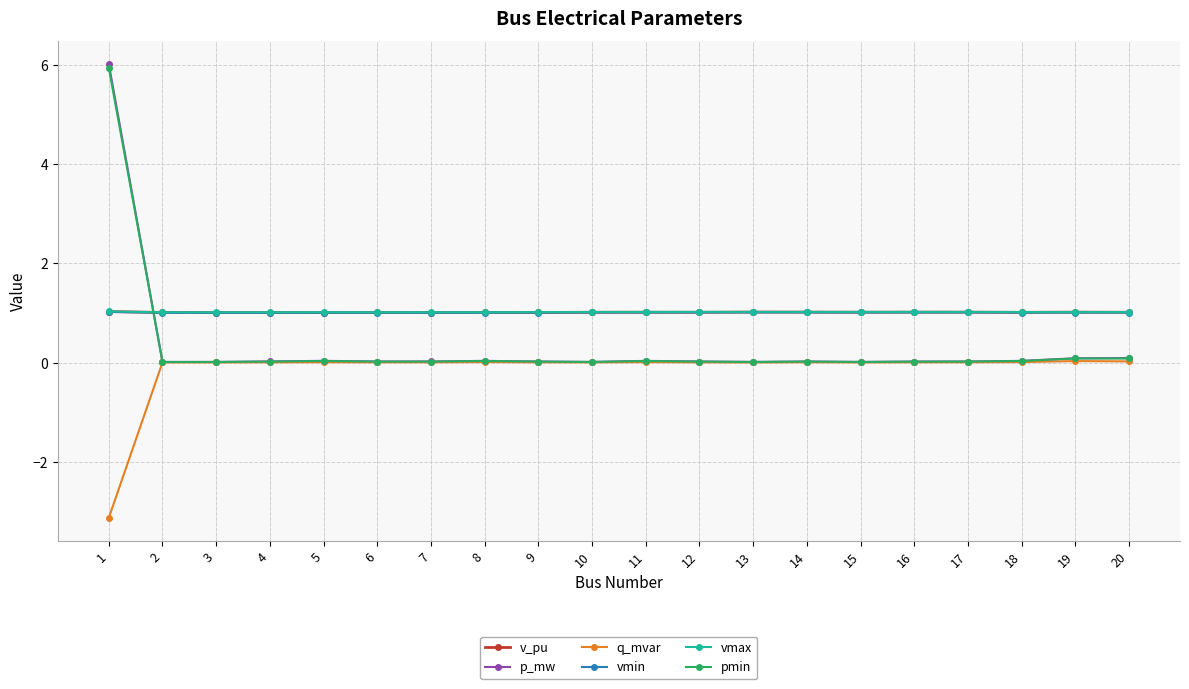

True or false: p_mw and vmax intersect in this chart.

True